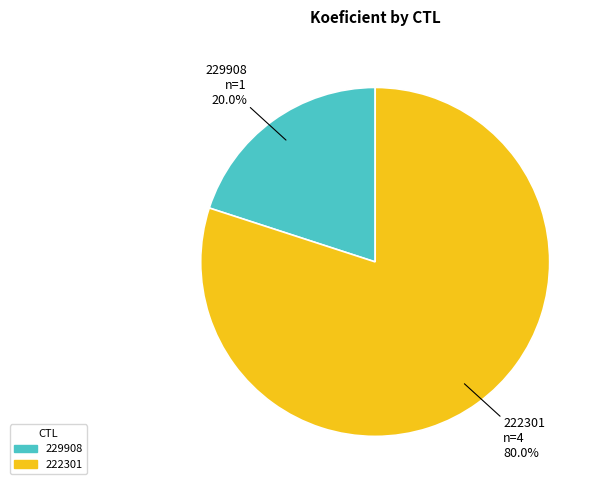

To the nearest percent, what percentage of the pie is 222301?

80%